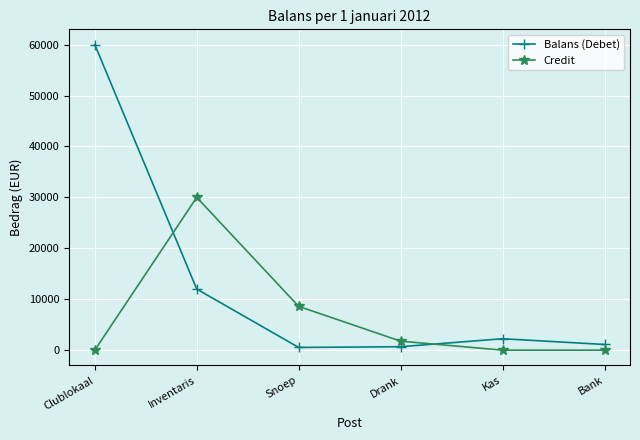

What is the spread (max minus min) of values at Clublokaal?

60000